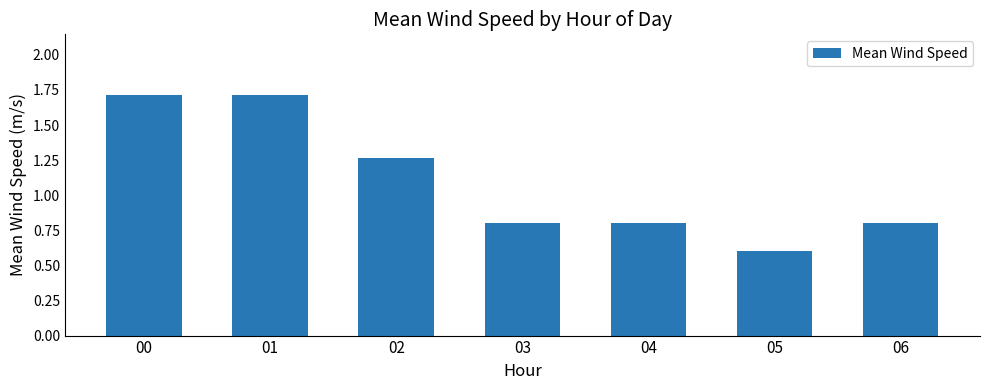

Does the chart contain stacked bars?

No